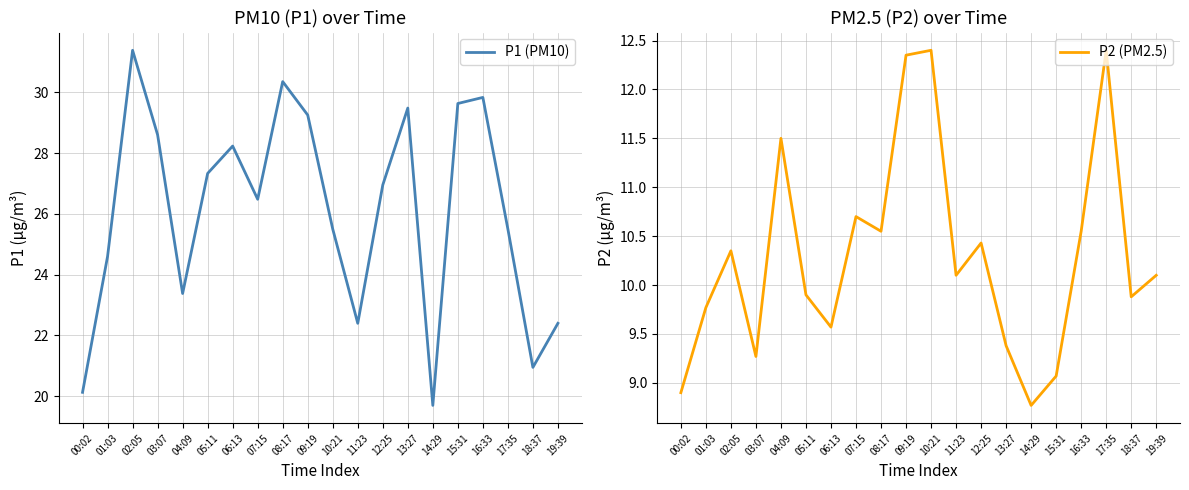

Which series has the widest spread of values?

P1 (PM10)